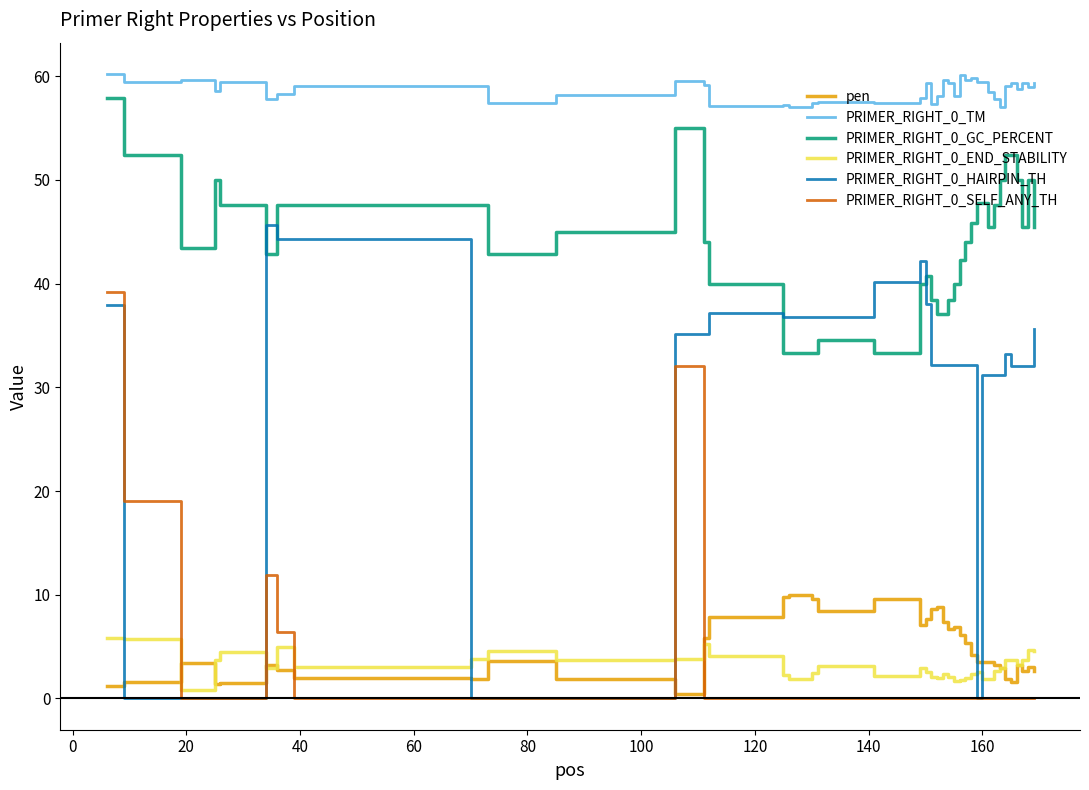

Which series has the largest range (max minus min)?

PRIMER_RIGHT_0_HAIRPIN_TH